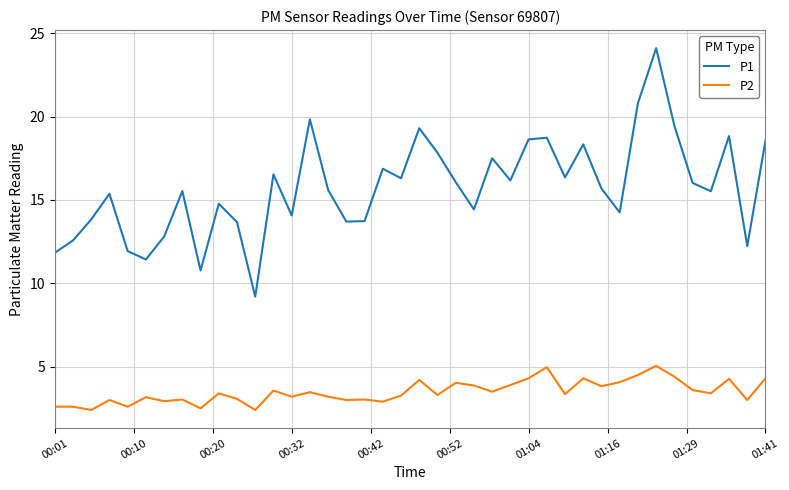

Which series has the largest total across all categories?

P1